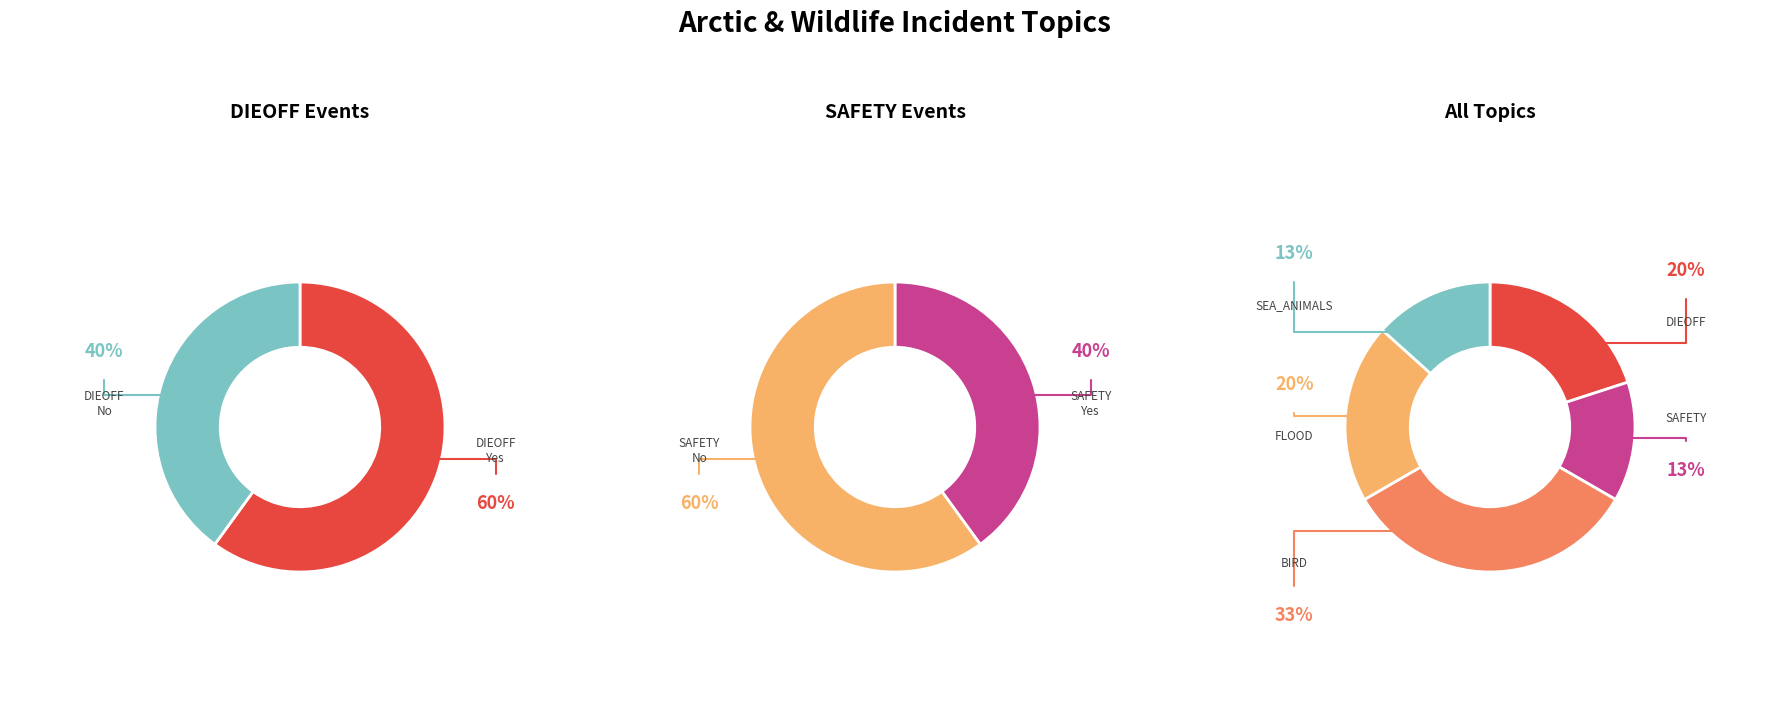

Count the number of slices in the pie.

5